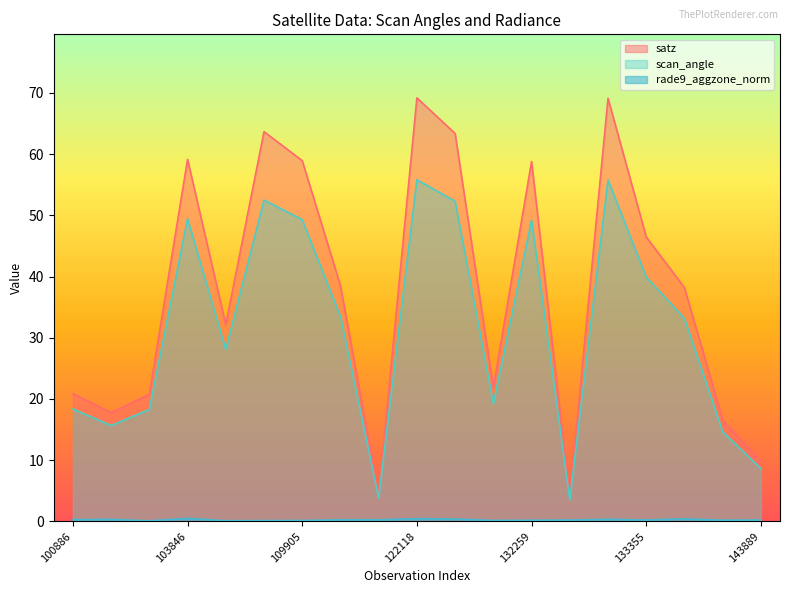

Does the chart display data point markers on the line(s)?

No